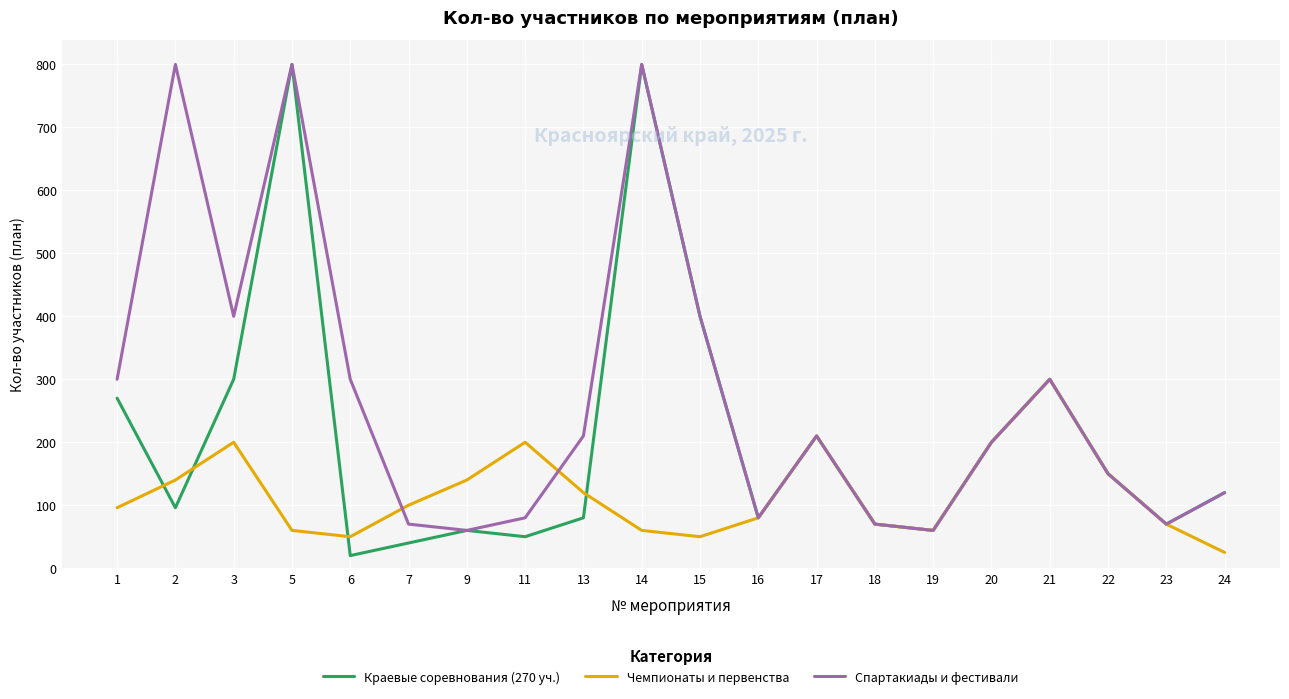

True or false: Краевые соревнования (270 уч.) has a value of 97 at 18.

False